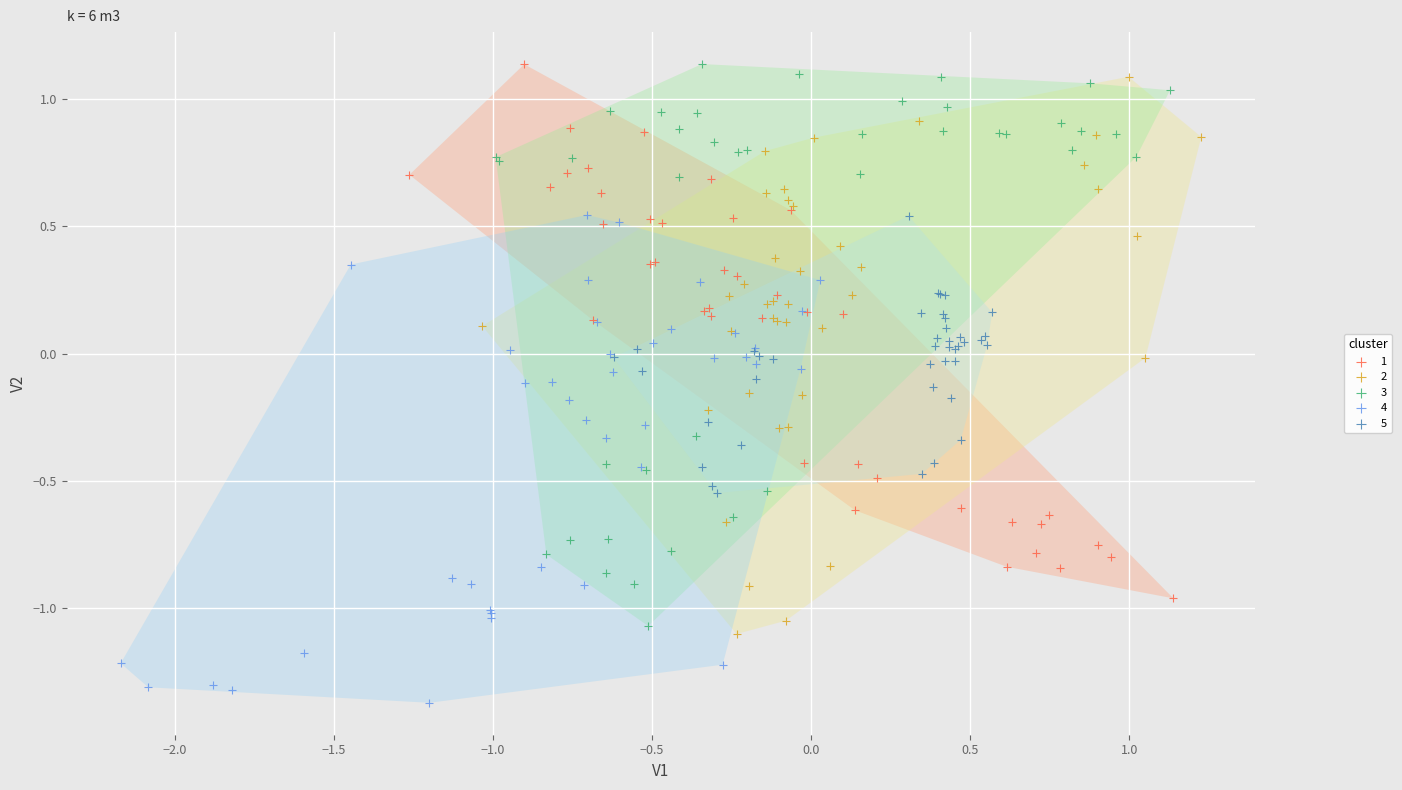

Which series contains the lowest Y value?

4